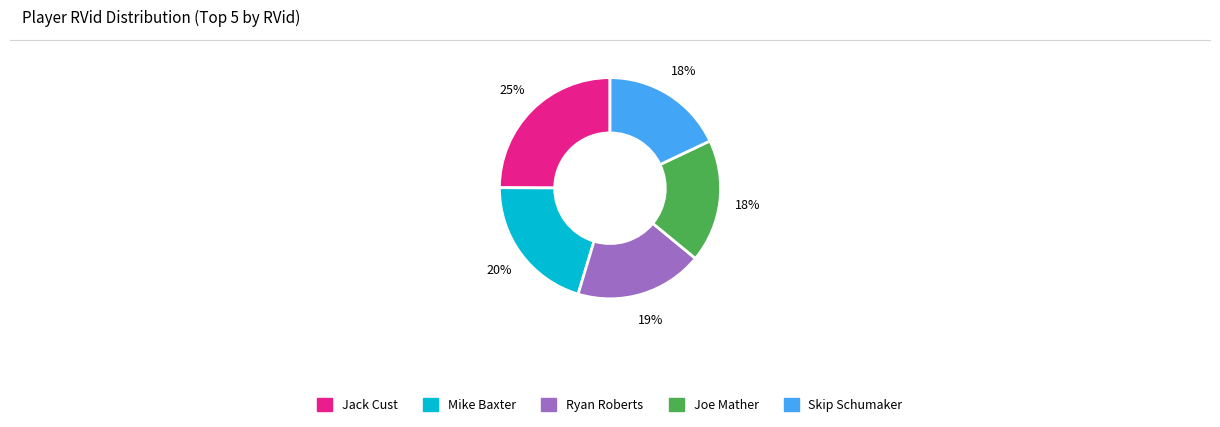

Is it true that Mike Baxter is 13% of the pie?

False